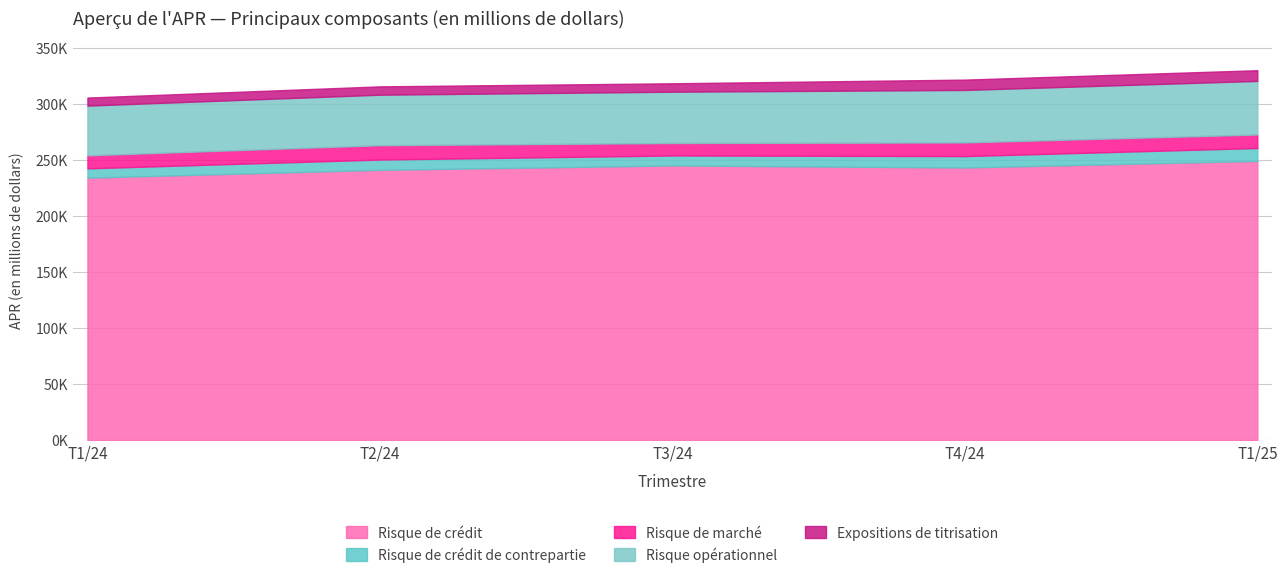

Reading right to left, transcribe all the data shown in this chart.

Risque de crédit: 248957	243106	244923	240995	234005
Risque de crédit de contrepartie: 11539	10167	8917	9214	8333
Risque de marché: 12049	12188	11112	12787	11634
Risque opérationnel: 47793	46811	45763	45046	44347
Expositions de titrisation: 9559	9235	7514	7443	7154